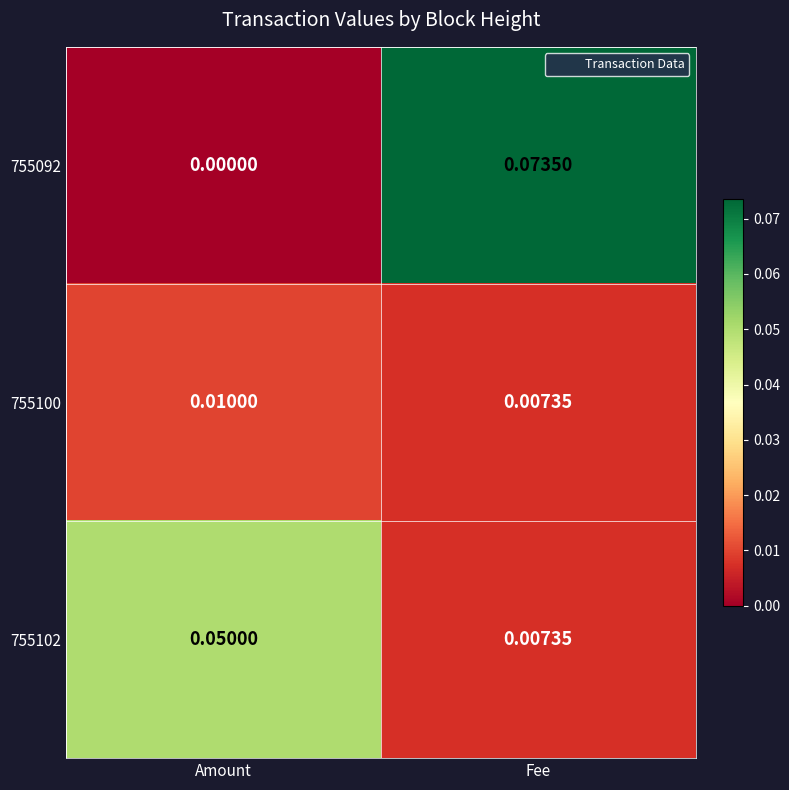

List the series in order of their overall mean, lowest first.

755100, 755102, 755092